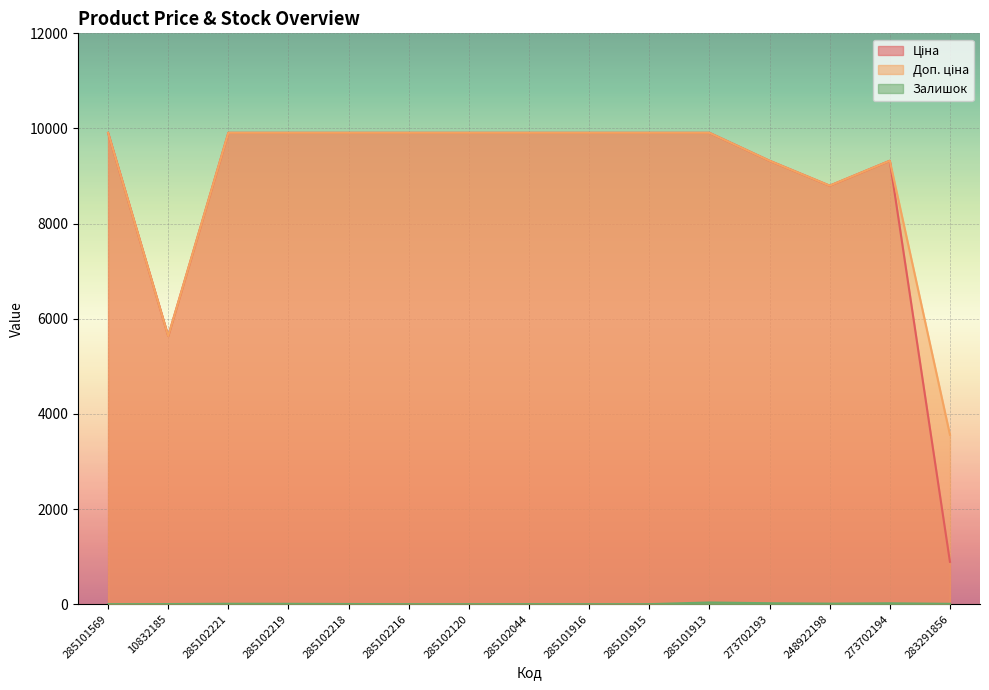

What position from the right is 285102216?

10